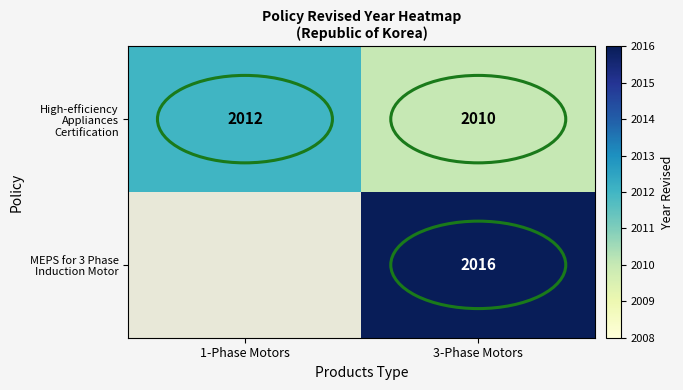

Which has a higher value, 1-Phase Motors or 3-Phase Motors?

1-Phase Motors